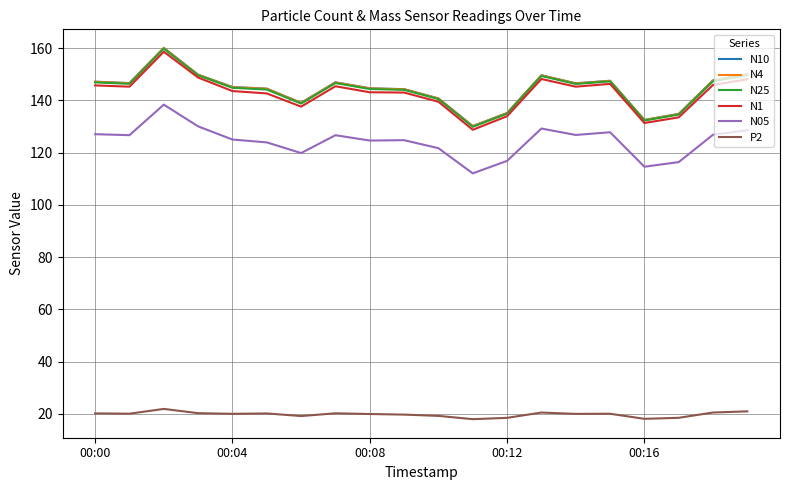

True or false: P2 and N05 cross at least once.

False